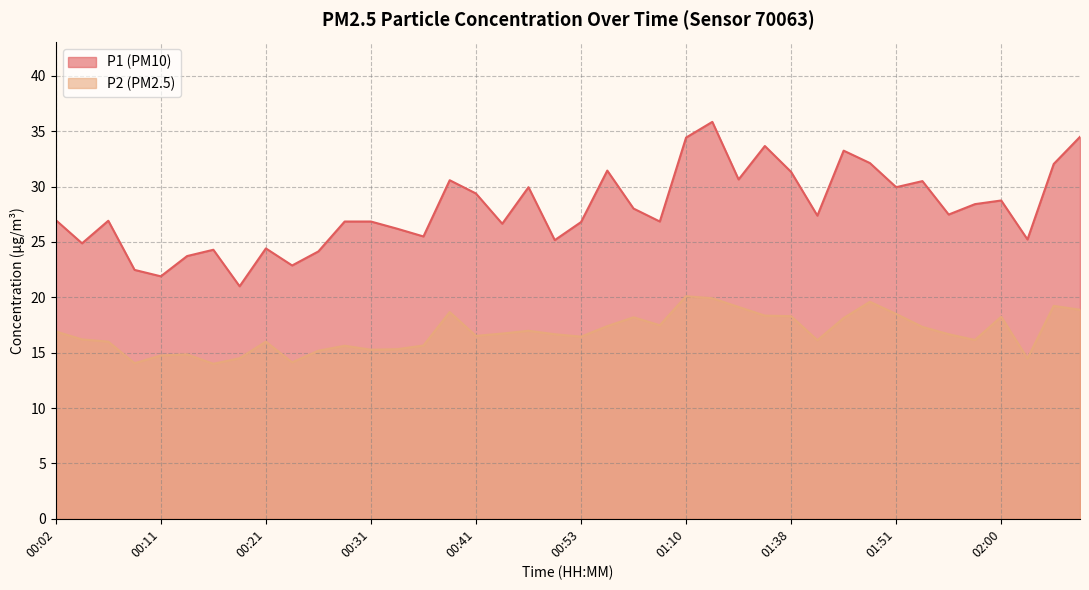

True or false: P1 has a value of 11.6 at 01:53.

False